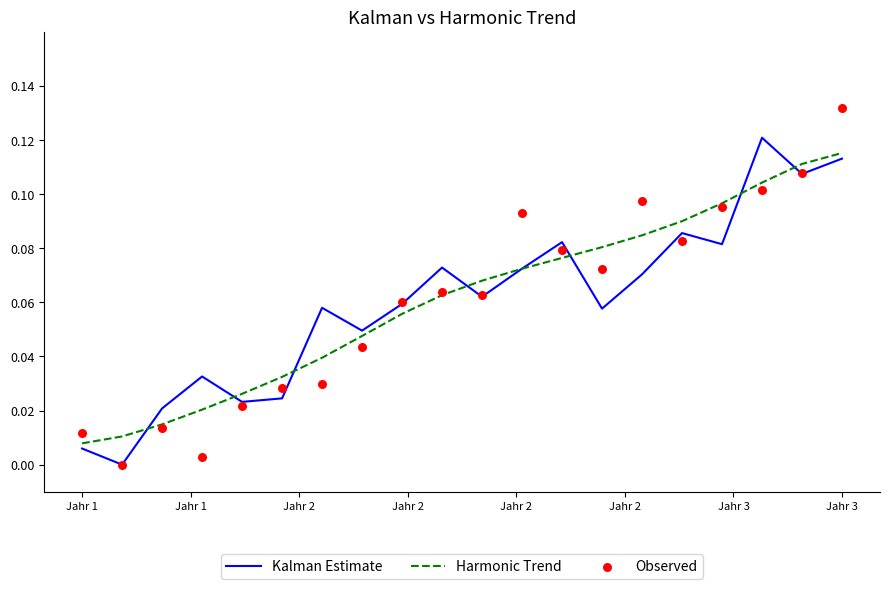

Which series contains the lowest Y value?

Kalman Estimate